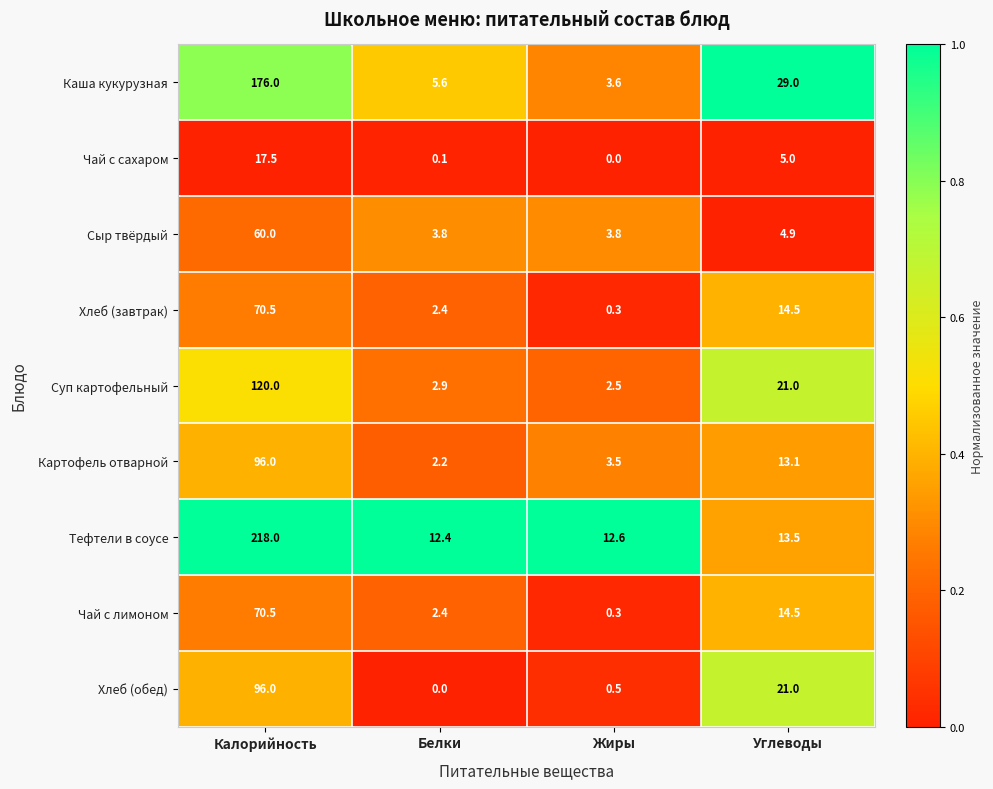

Where does the Сыр твёрдый series first go above 4?

Калорийность